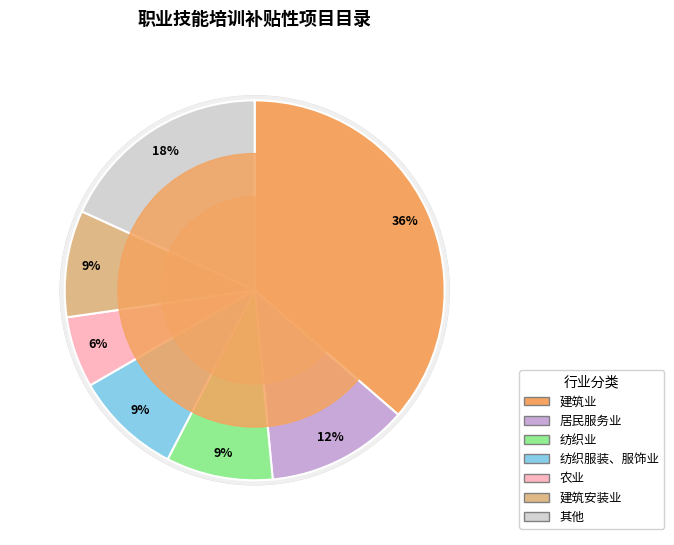

Rank the categories by value from highest to lowest.

建筑业, 其他, 居民服务业, 纺织业, 纺织服装、服饰业, 建筑安装业, 农业